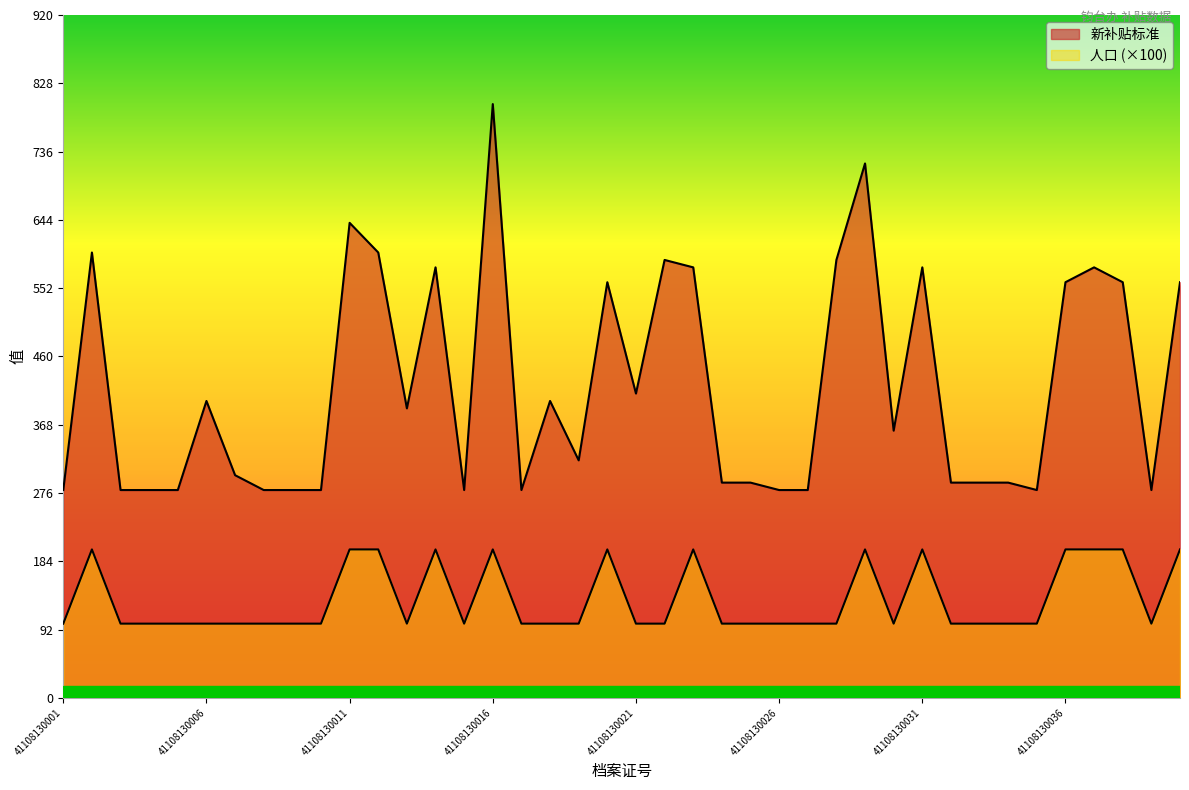

Where is the first local minimum for 新补贴标准?

41108130013